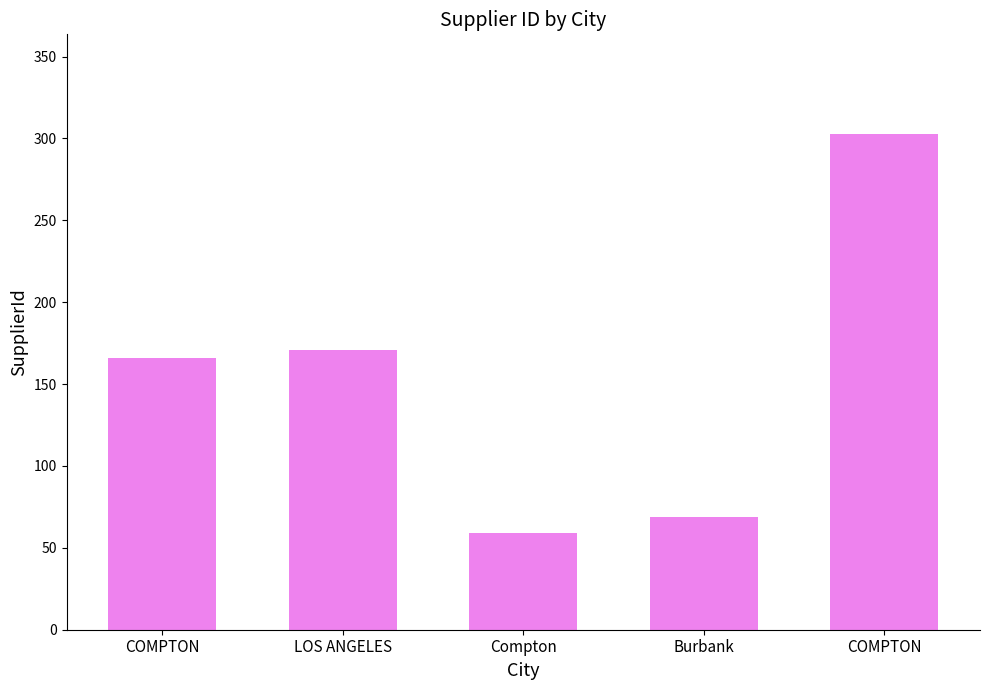

Reading left to right, list all the values displayed in this chart.

COMPTON=166	LOS ANGELES=171	Compton=59	Burbank=69	COMPTON=303